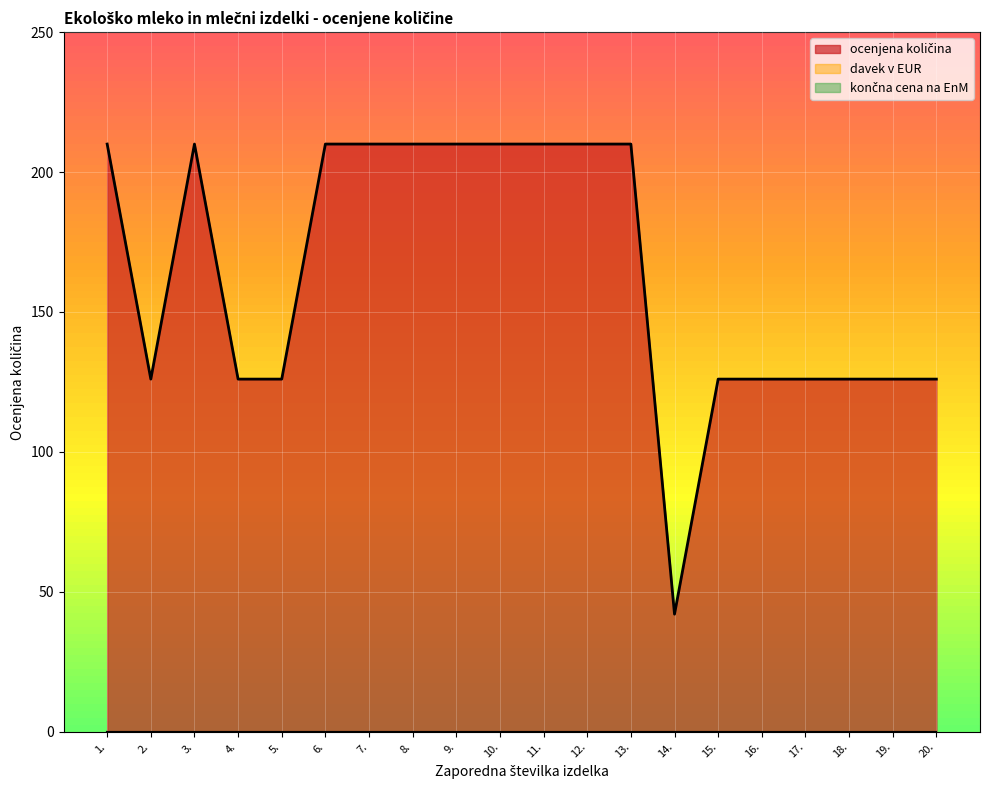

List the series in order of their peak value, highest first.

ocenjena količina, davek v EUR, końna cena na EnM